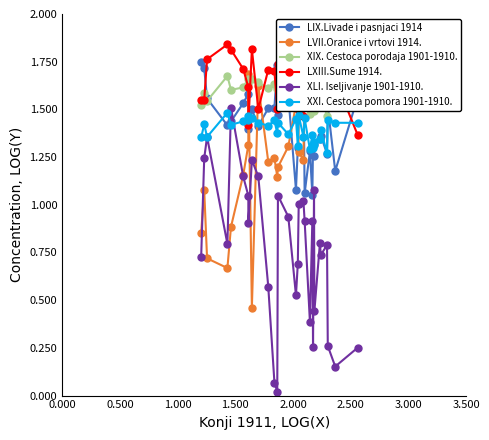

Which series has the widest spread of values?

XLI. Iseljivanje 1901-1910.